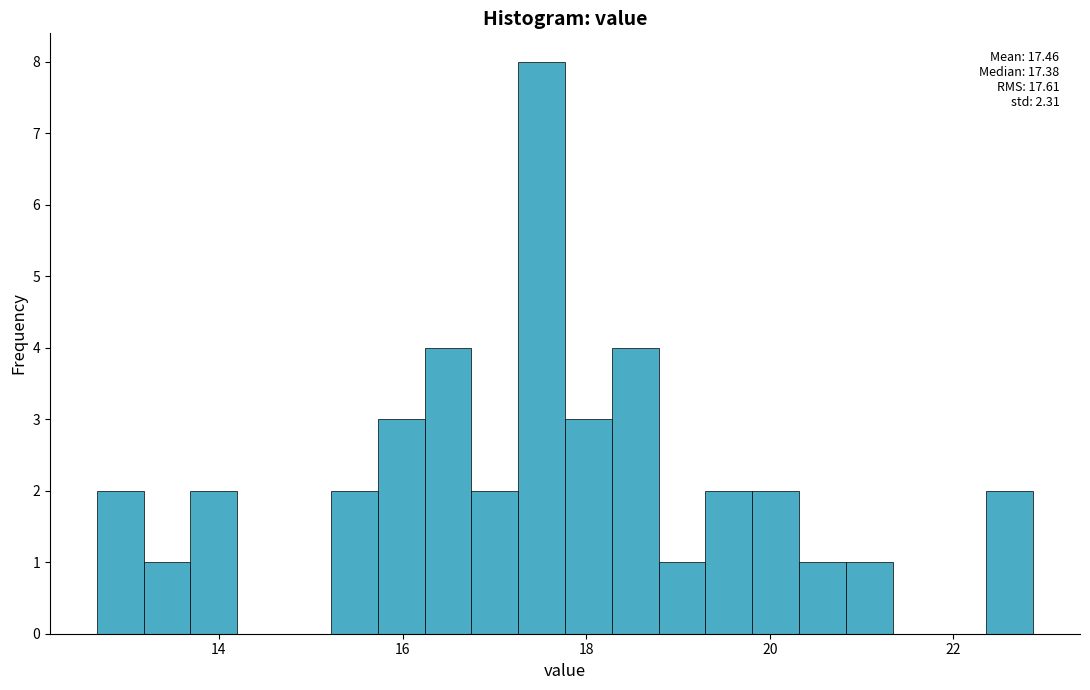

Read against the x-axis, roughly where is the centre of the tallest bar?

17.6